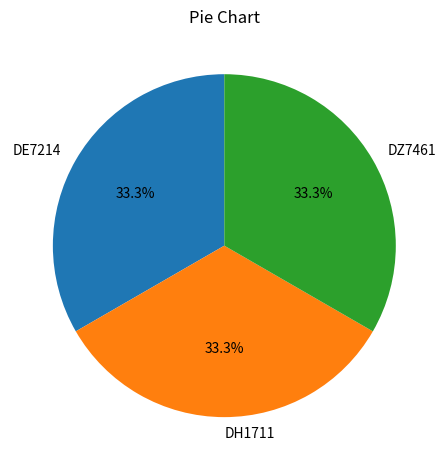

How many segments does this pie chart have?

3